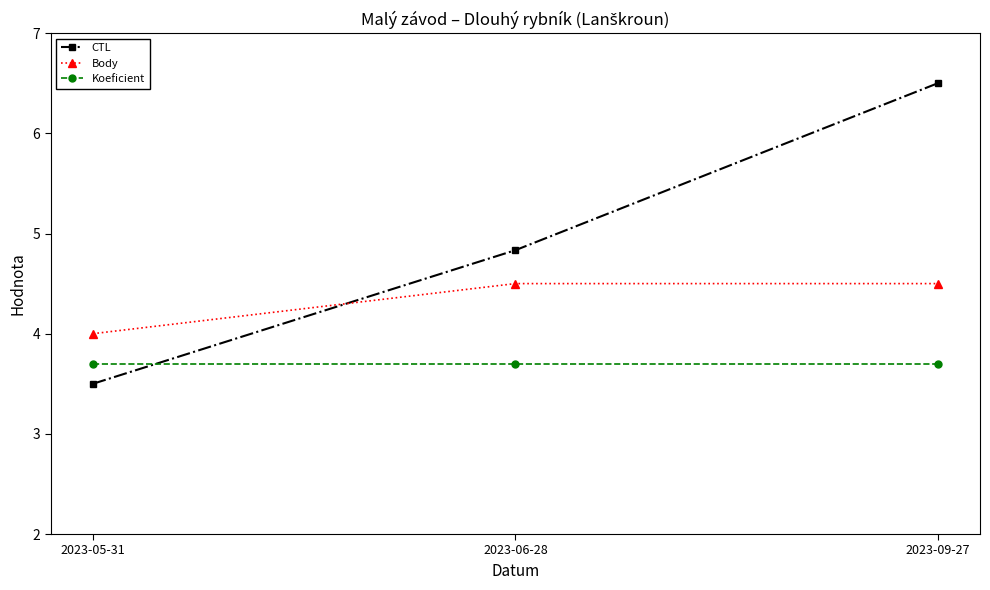

Rank the series by their maximum value, from highest to lowest.

CTL, Body, Koeficient